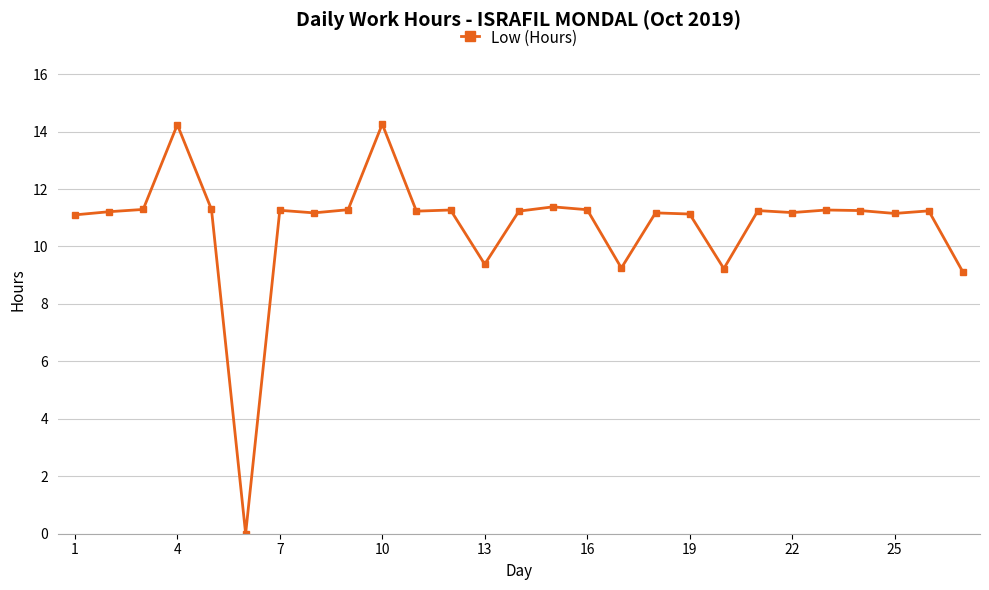

What is the maximum value shown in the chart?

14.3